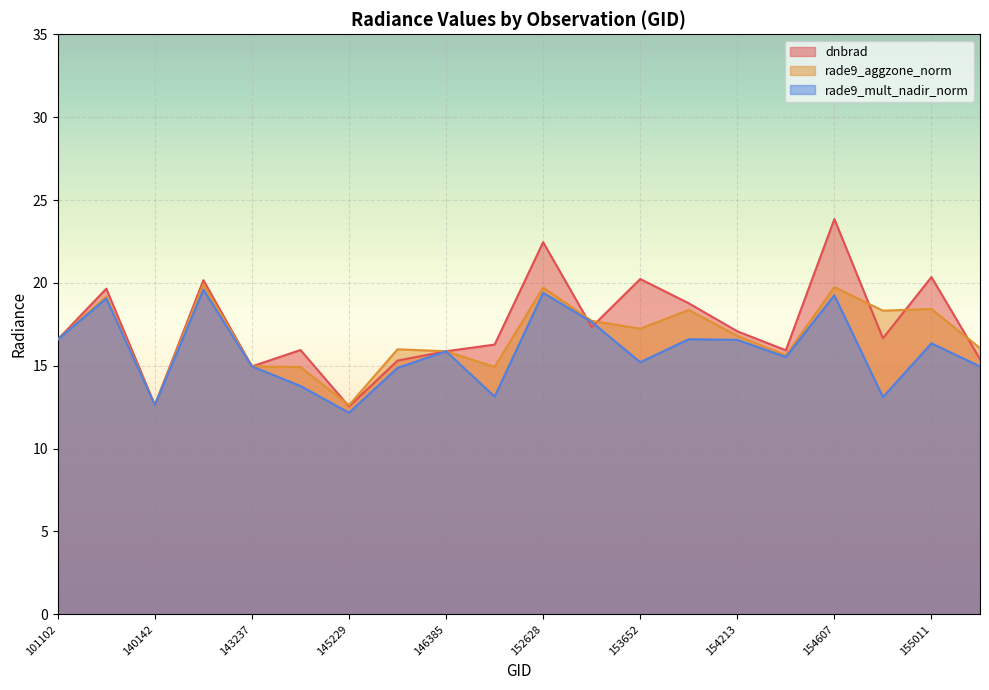

Does the chart display data point markers on the line(s)?

No